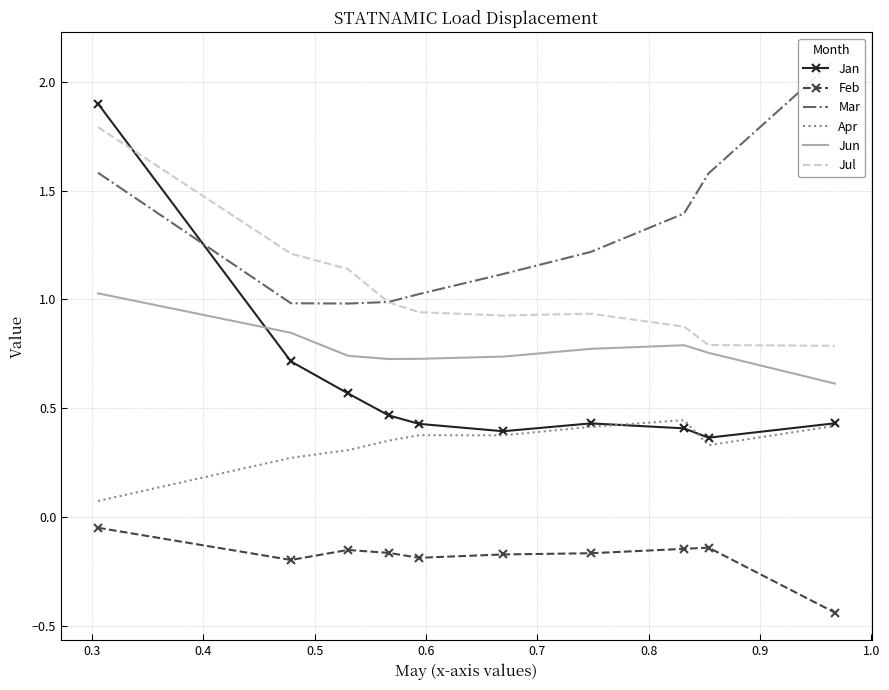

How many data points does each series have?

10